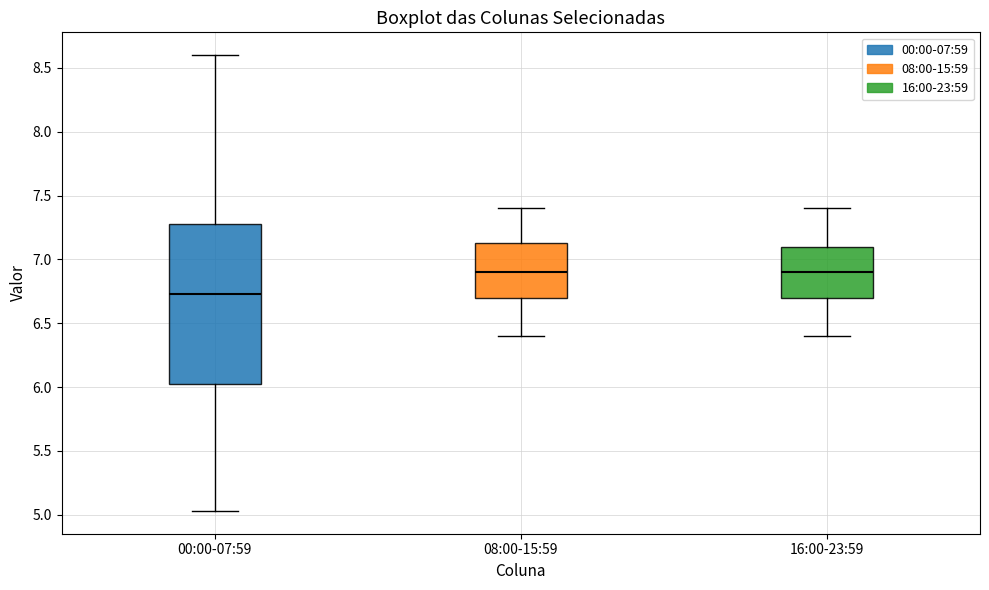

Reading left to right, transcribe this box plot: for each box, give where its median line is, the range the box spans, and where its two whiskers end, as read against the y-axis. The values are not printed on the chart, so give them approximately, as read against the axis.

00:00-07:59: median 6.75, box 6.00 to 7.30, whiskers 5.05 to 8.60
08:00-15:59: median 6.90, box 6.70 to 7.15, whiskers 6.40 to 7.40
16:00-23:59: median 6.90, box 6.70 to 7.10, whiskers 6.40 to 7.40